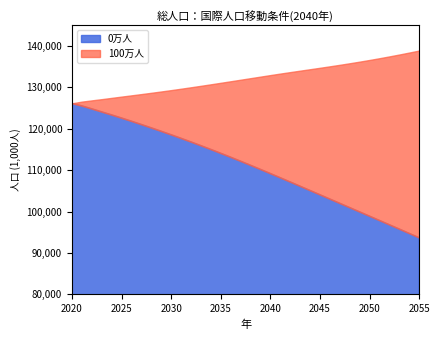

True or false: 100万人 and 0万人 intersect in this chart.

False